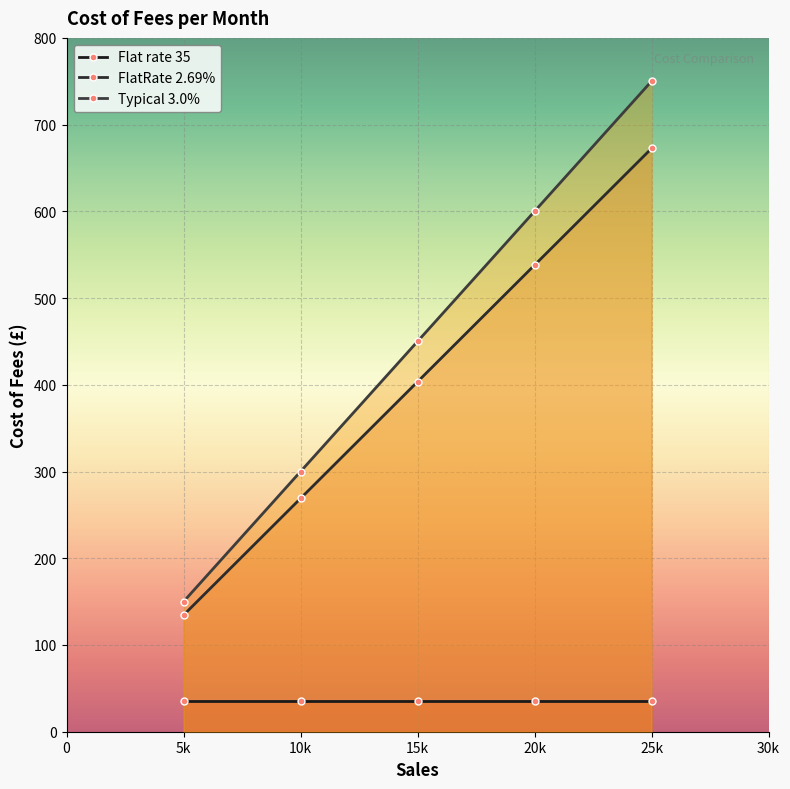

How many lines are shown in the chart?

3